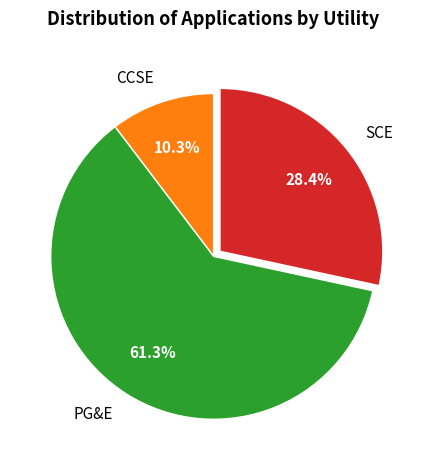

To the nearest percent, what is the average slice percentage?

33%